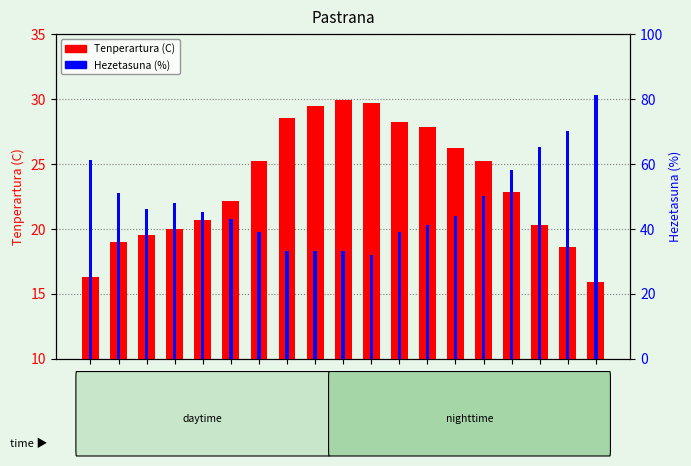

What is the difference between the Tenperartura (C) values at 16:00 and 11:00?

7.9